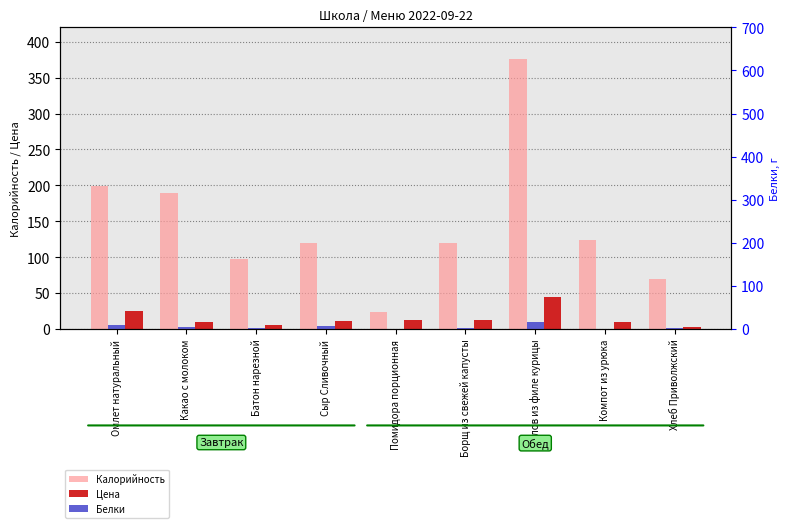

What is the label of the 4th bar from the left?

Сыр Сливочный